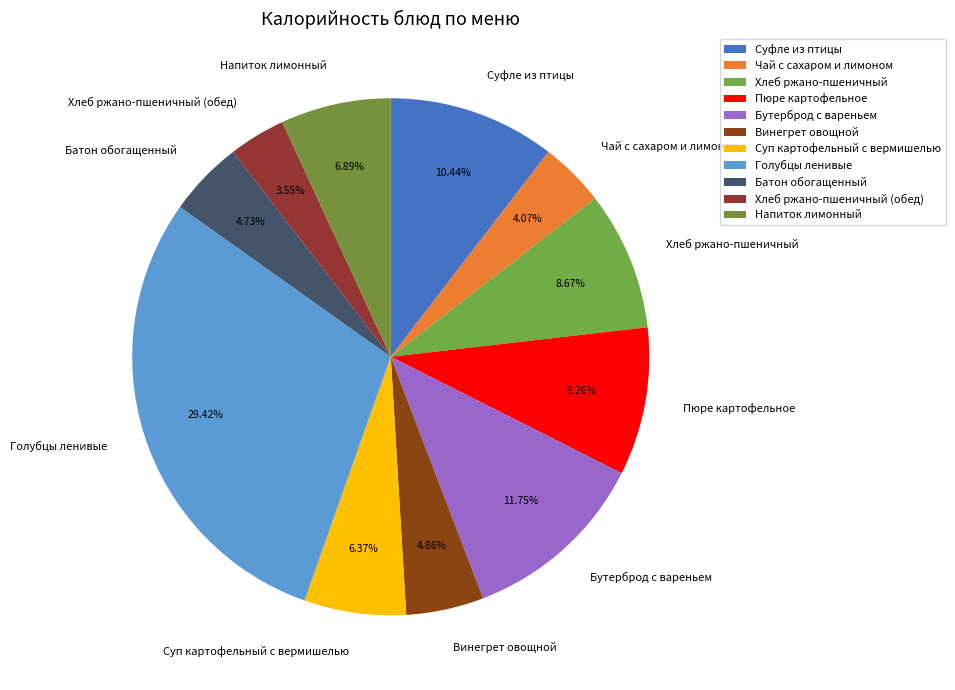

What is the total percentage of Бутерброд с вареньем and Батон обогащенный?

16.5%